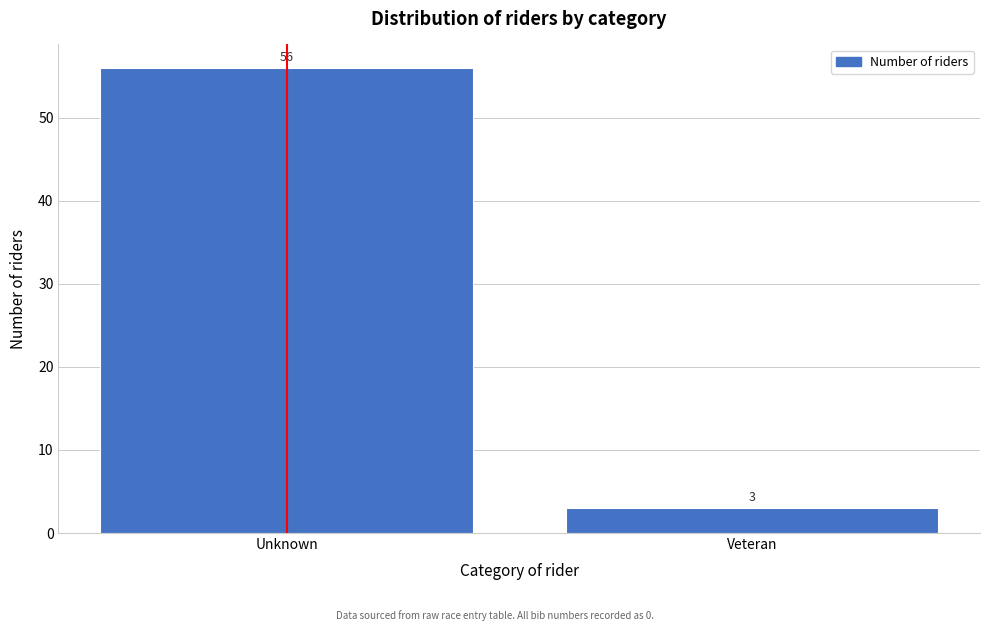

Reading right to left, what are all the values shown in this chart?

3	56